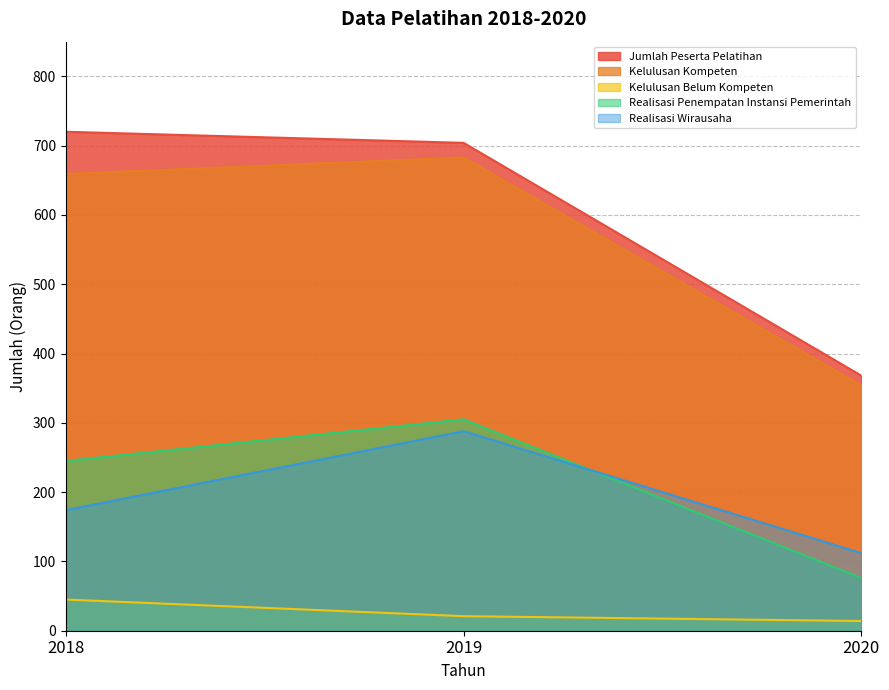

What is the sum of the Realisasi Wirausaha values at 2019 and 2020?

400